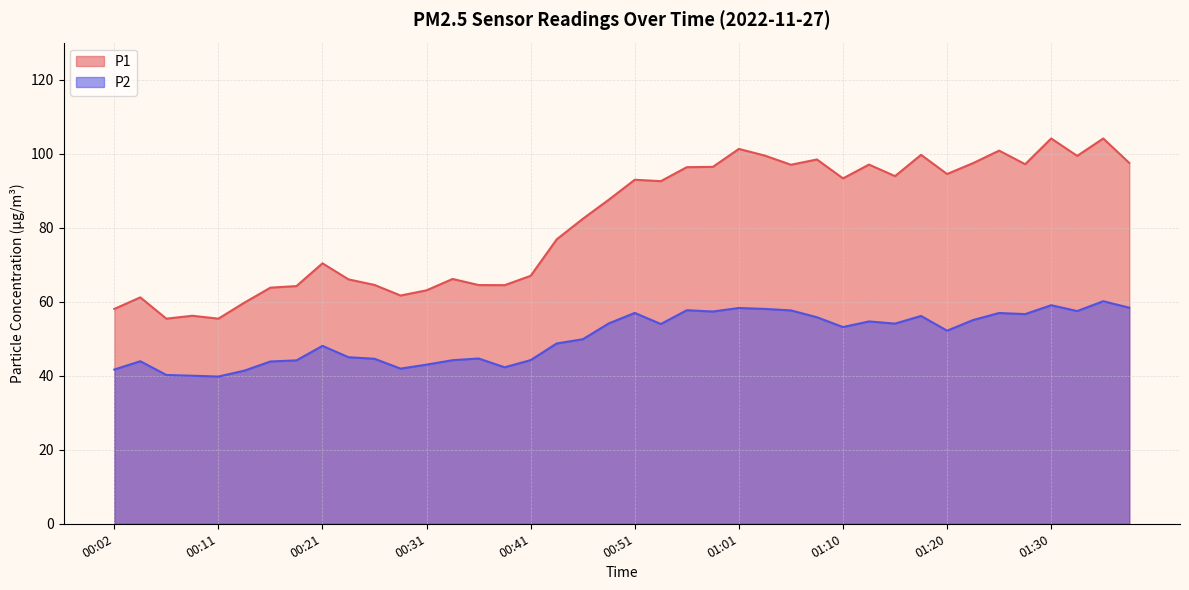

True or false: P2 and P1 cross at least once.

False